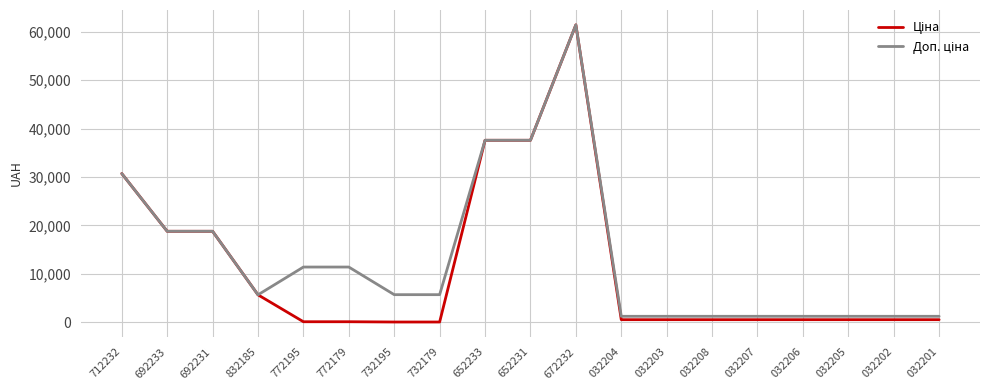

What is the greatest value displayed?

61434.3